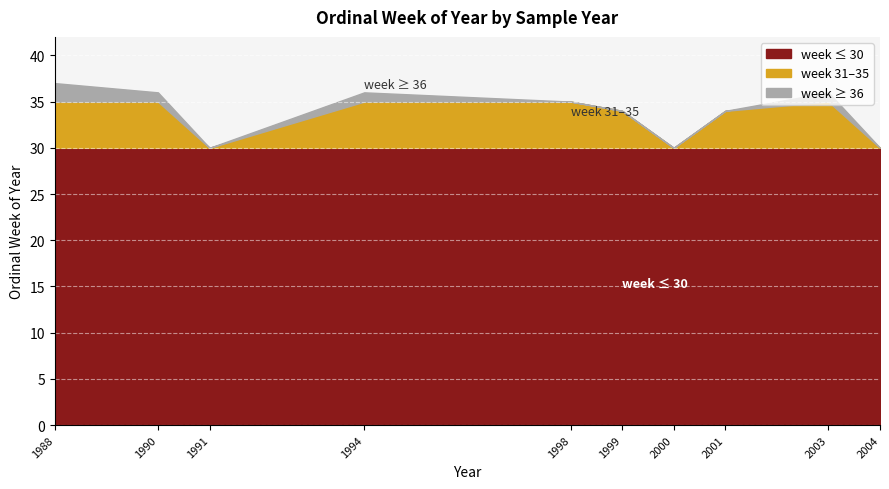

Between 1990 and 2004, which series saw the biggest shift?

week ≥ 36